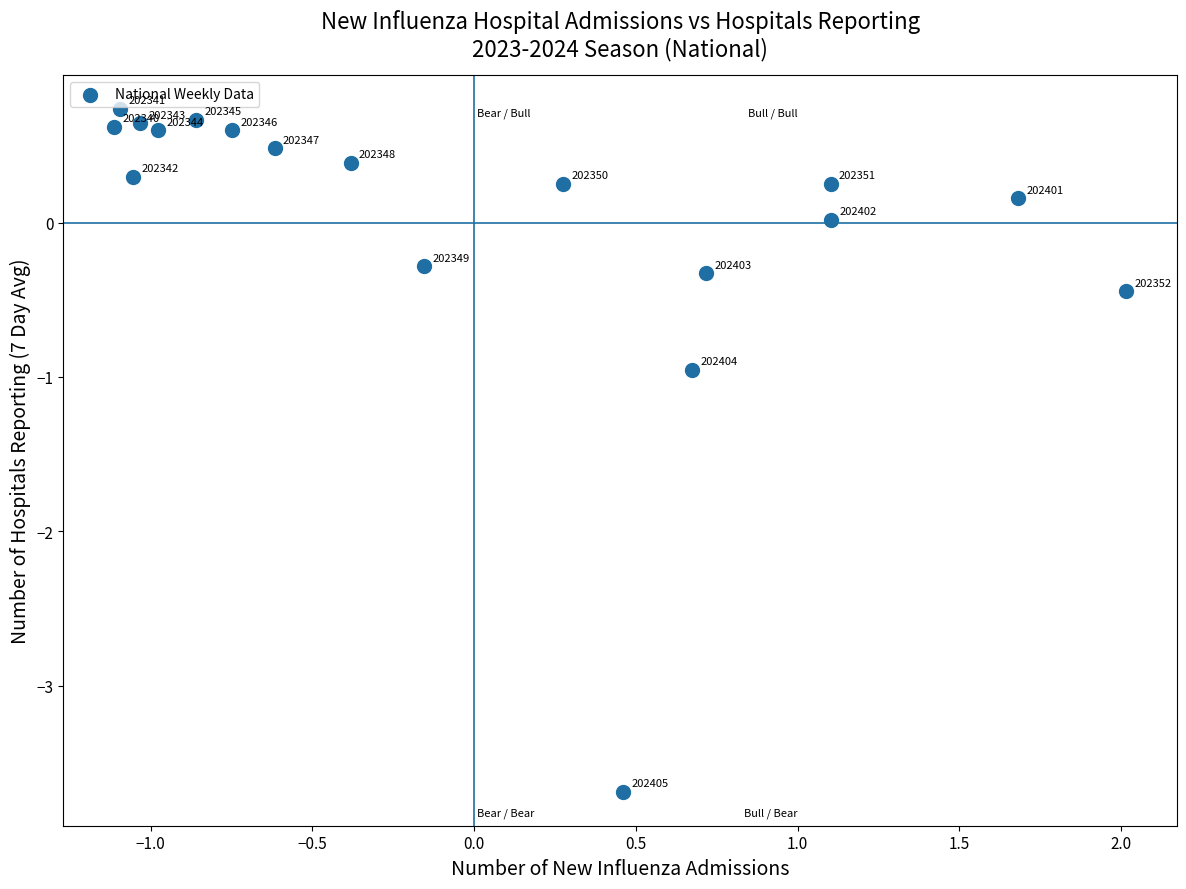

What Y value in the scatter plot is closest to -1?

-1.0